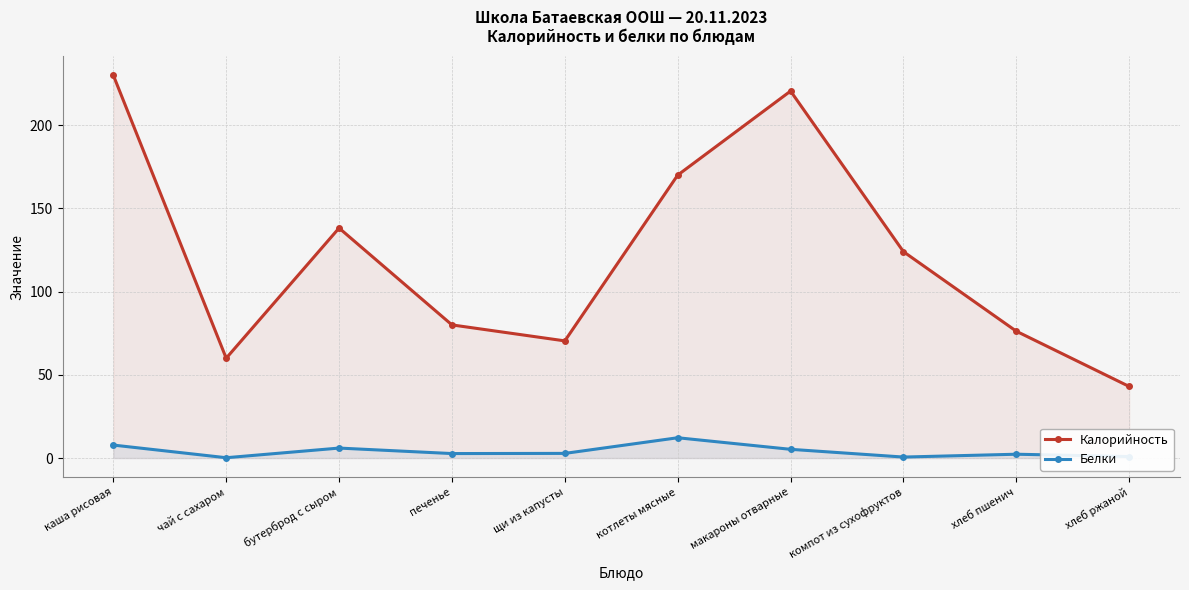

How many interior local peaks does the Калорийность series have?

2